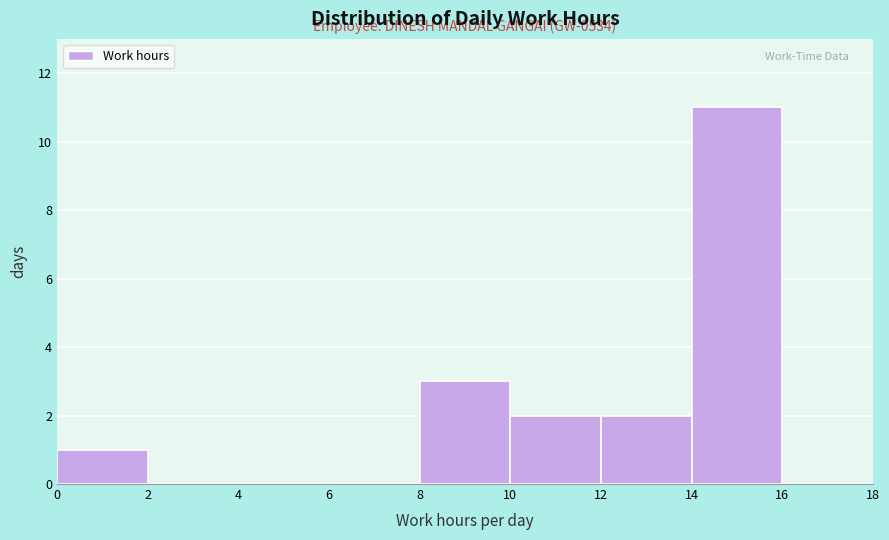

Over which range of the x-axis is the bar tallest?

14 to 16